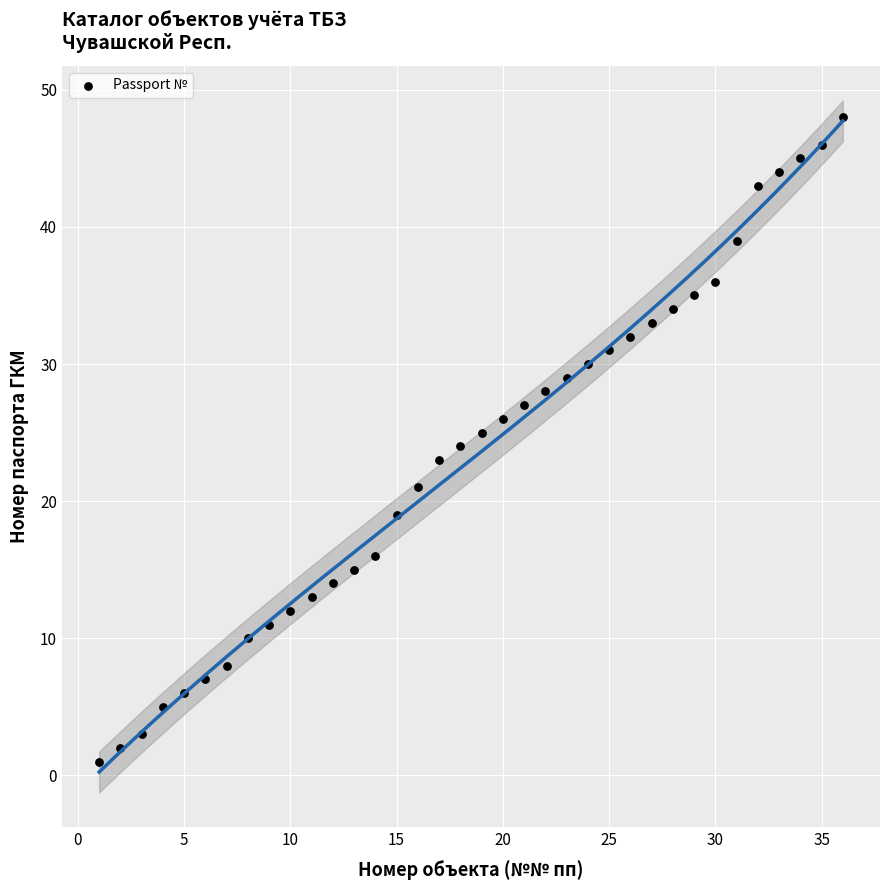

What is the range of X values (max minus min)?

35